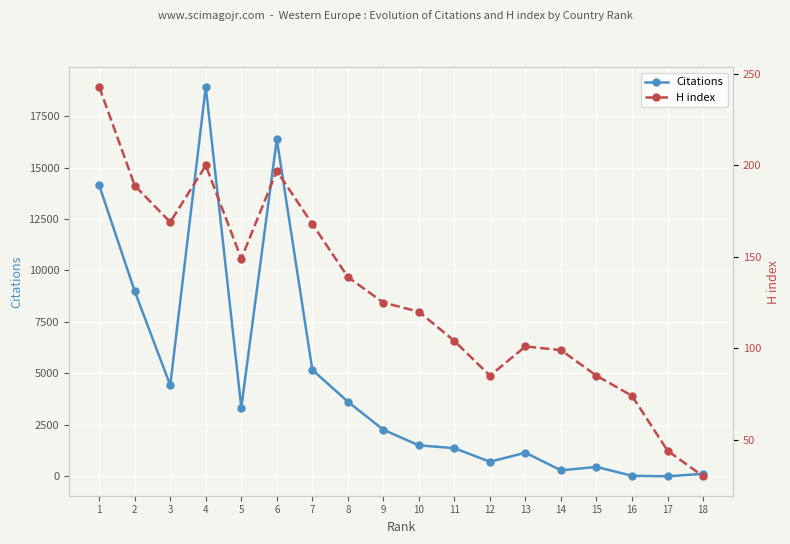

What is the approximate value of H index at 11?

104